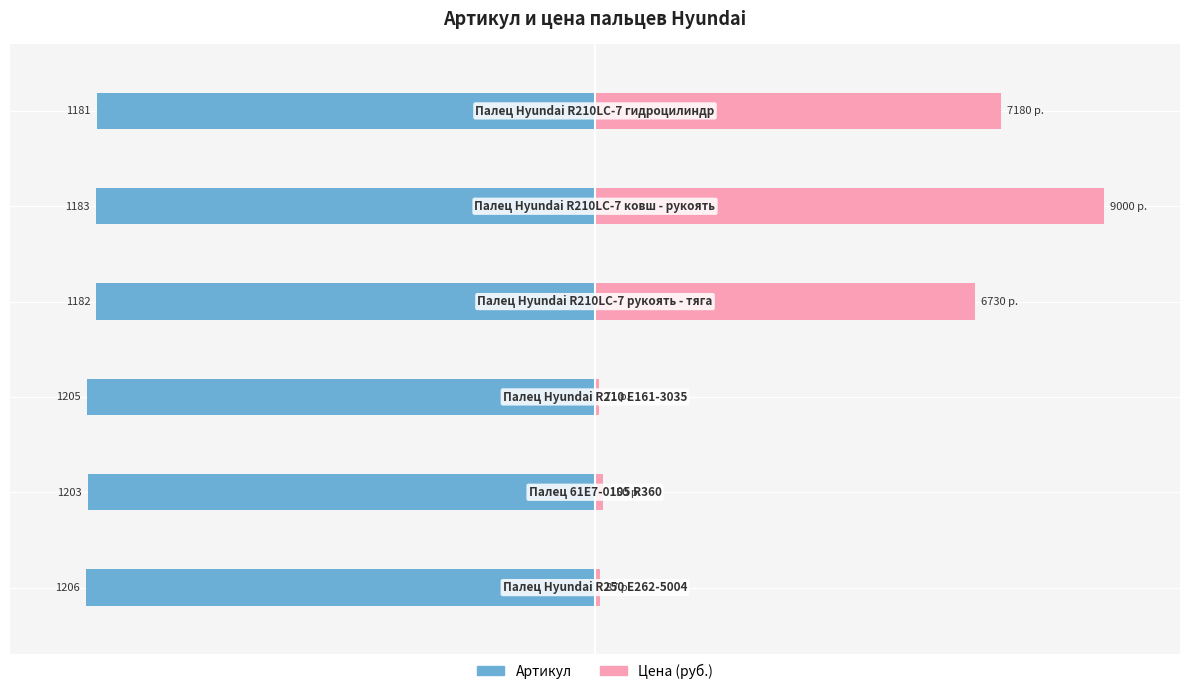

True or false: Цена (руб.) has a value of 74.8 at 3.

True